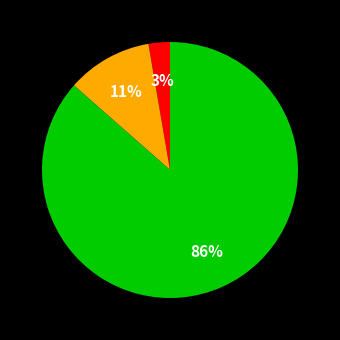

To the nearest percent, what is the average slice percentage?

33%